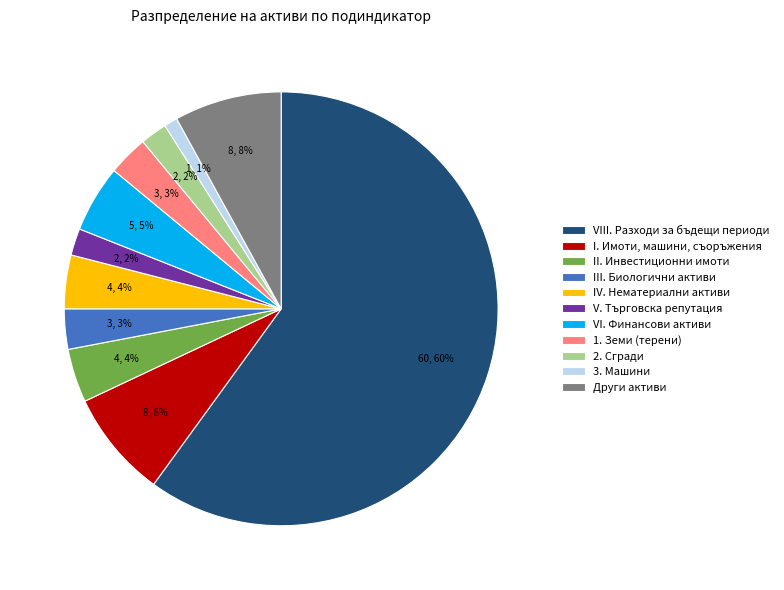

True or false: VIII. Разходи за бъдещи периоди accounts for 42% of the total.

False